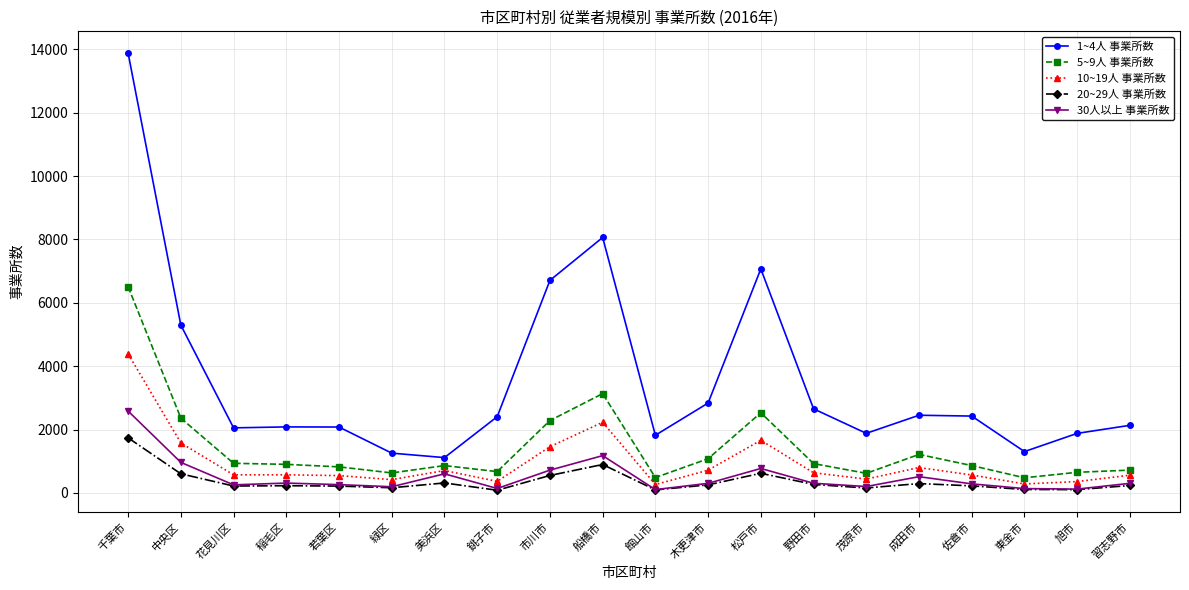

Which category has the highest value across all series?

千葉市